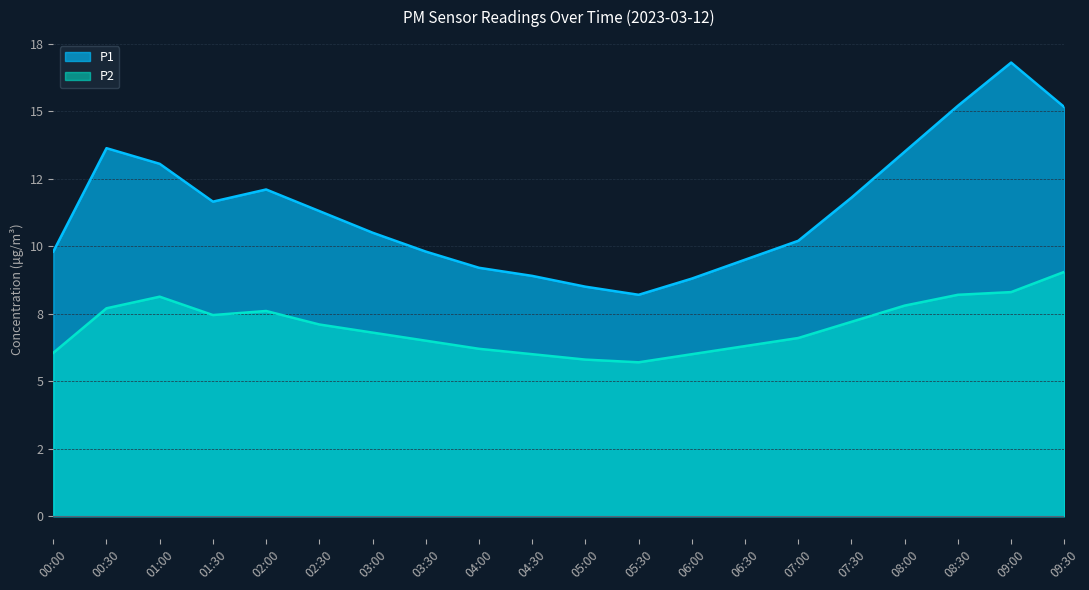

Rank the series by their maximum value, from lowest to highest.

P2, P1